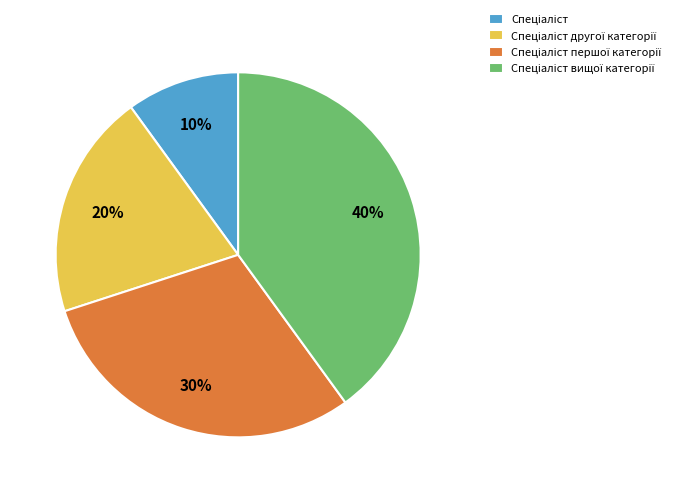

How many slices are in this pie chart?

4